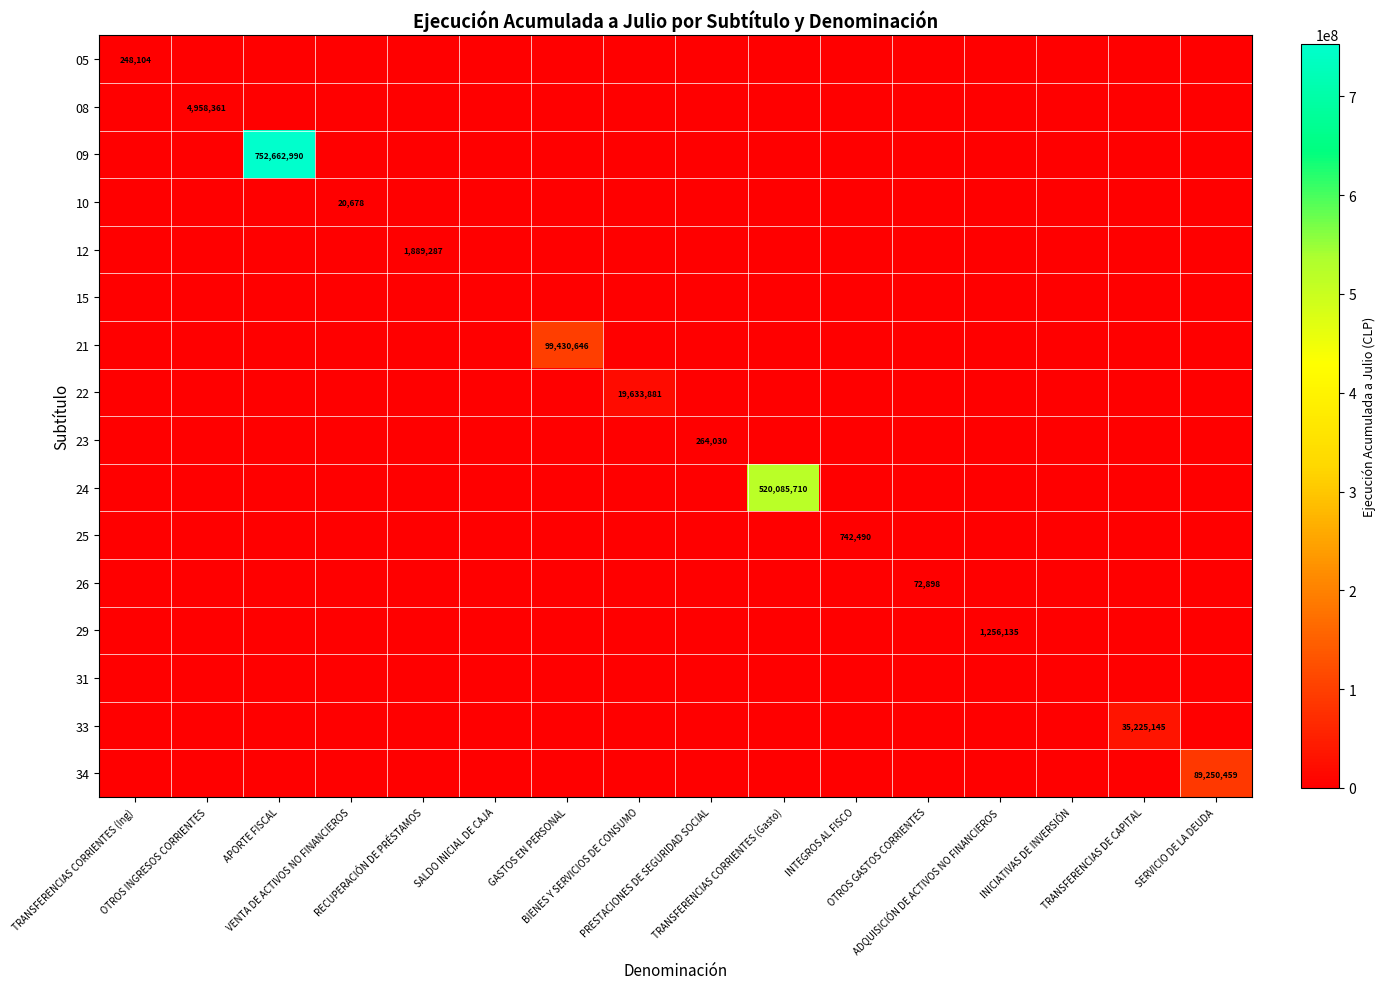

The 29 series shows 0 at APORTE FISCAL. True or false?

True